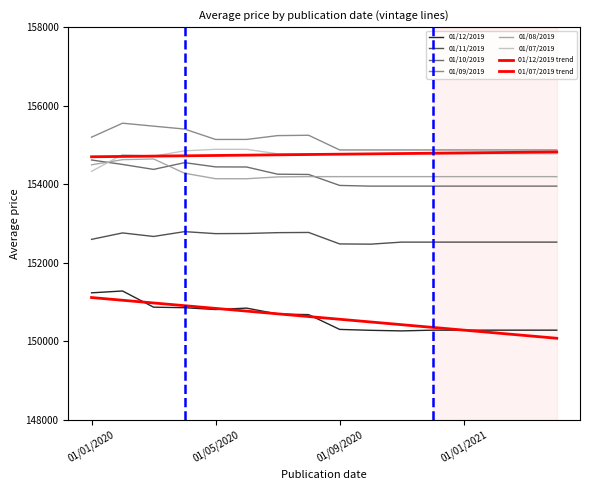

Is this an area chart (filled region under the line)?

No